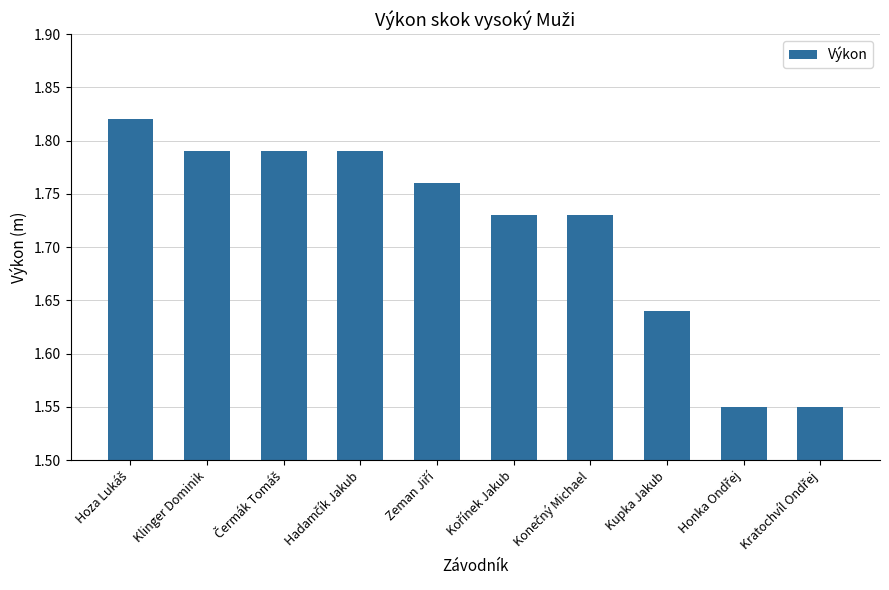

The chart shows a value of 3.2 at Klinger Dominik. True or false?

False